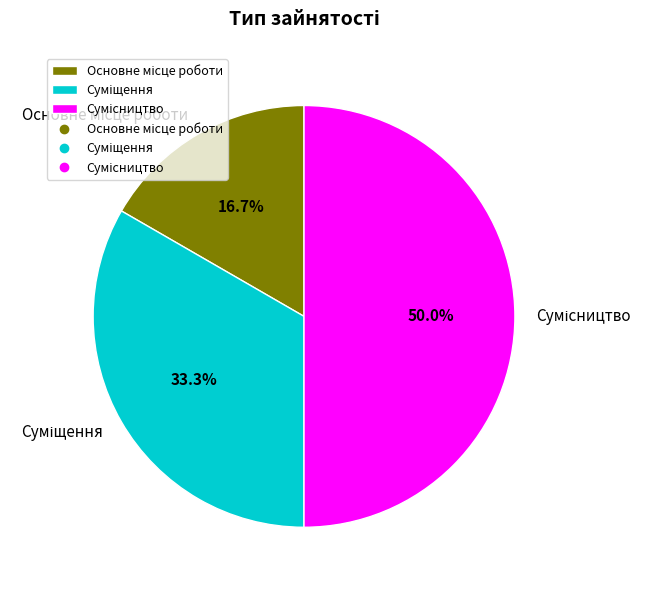

Is there a majority slice in this chart?

No